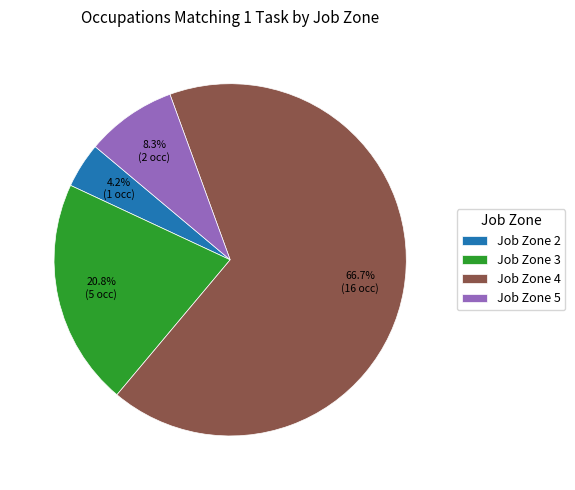

To the nearest percent, what is the average slice percentage?

25%